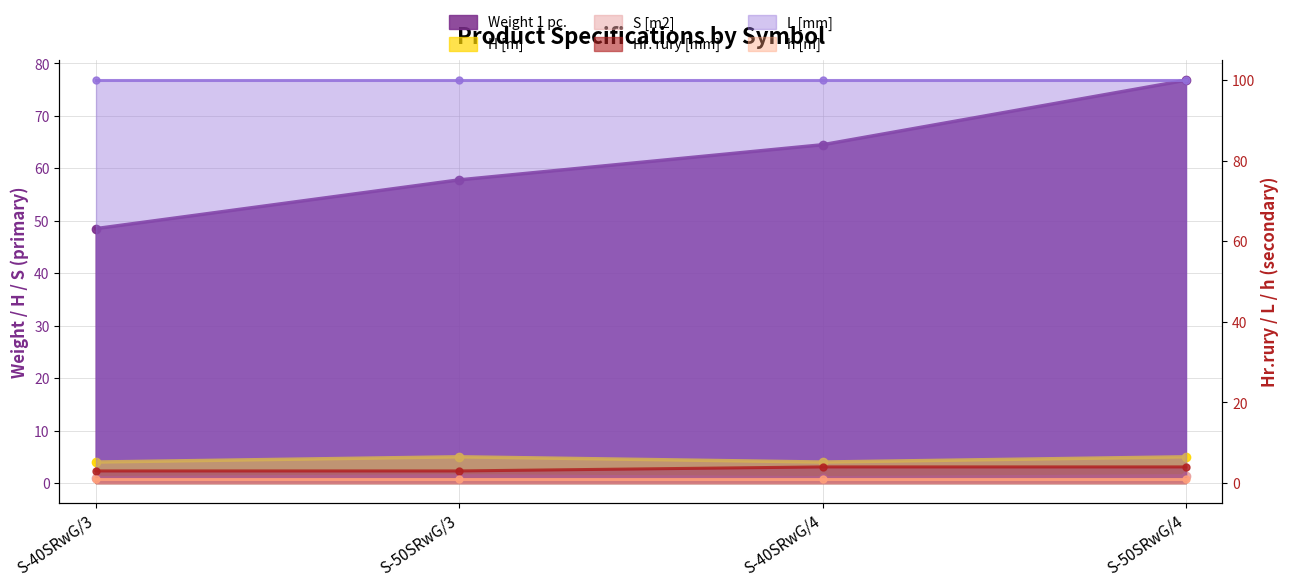

At which label does Weight 1 pc. reach its minimum?

S-40SRwG/3